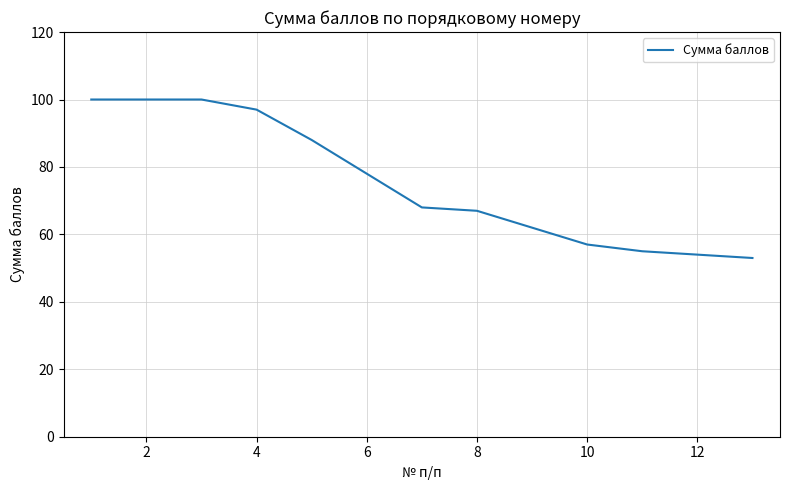

True or false: the data has more than 1 interior local peaks.

False